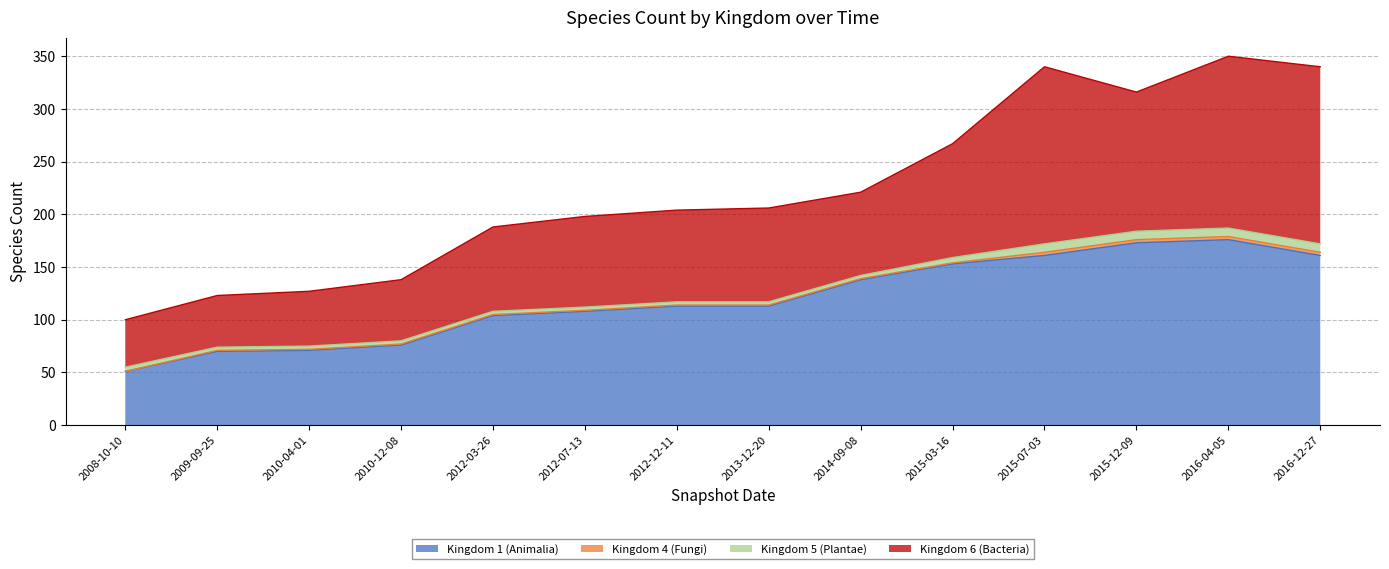

What is the value of the Kingdom 1 (Animalia) point at the 2nd from the left?

70